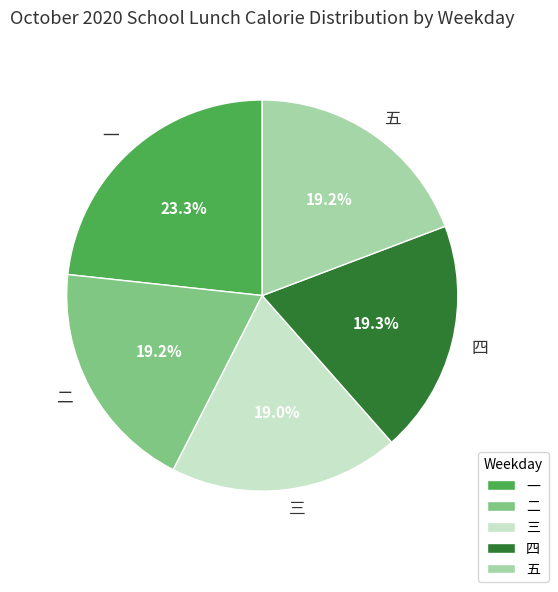

Do 四 and 三 together represent more than half of the pie?

No